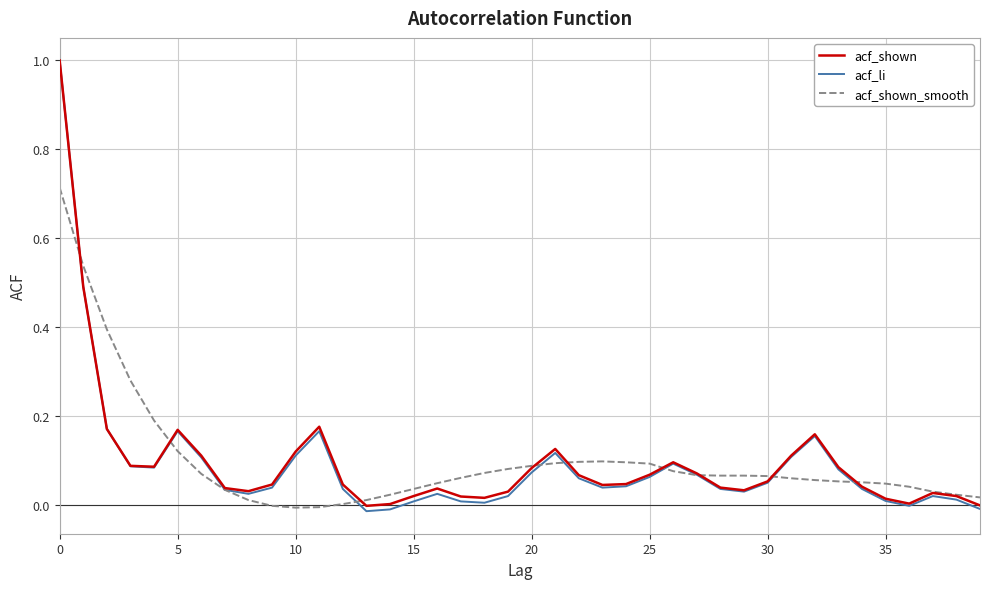

At how many categories does at least one series exceed 0?

40